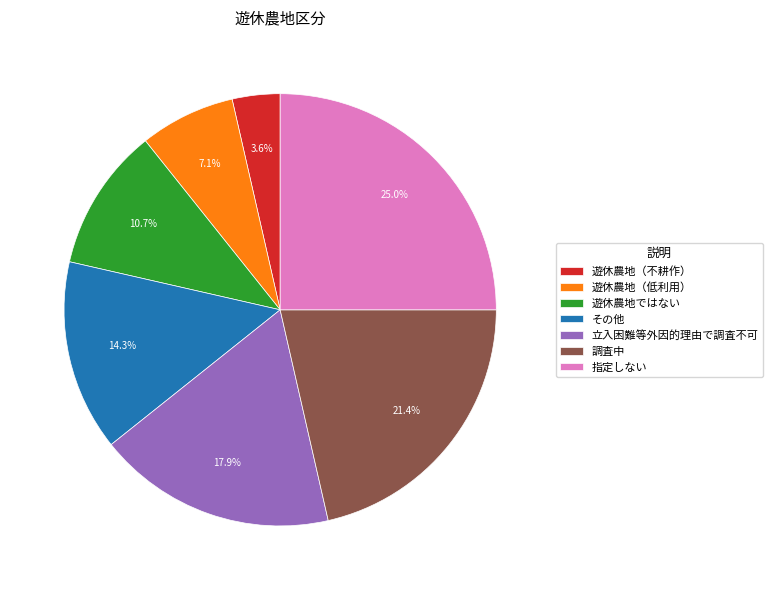

Does any single category account for the majority?

No